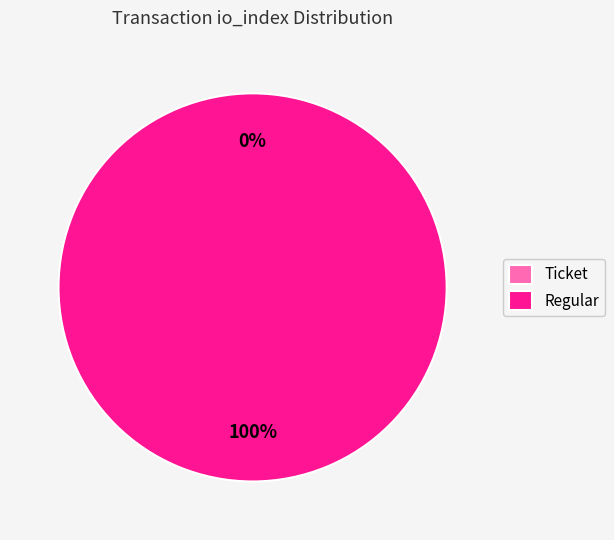

To the nearest percent, what is the average slice percentage?

50%